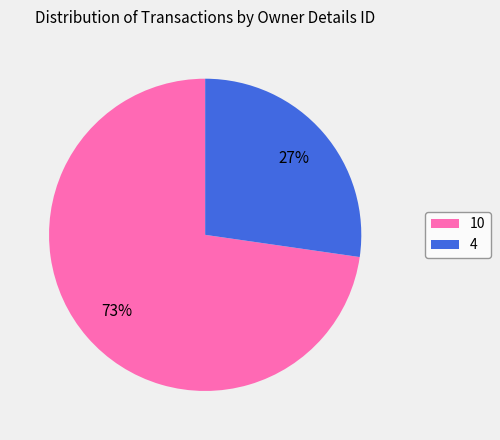

Is it true that 4 is 15% of the pie?

False